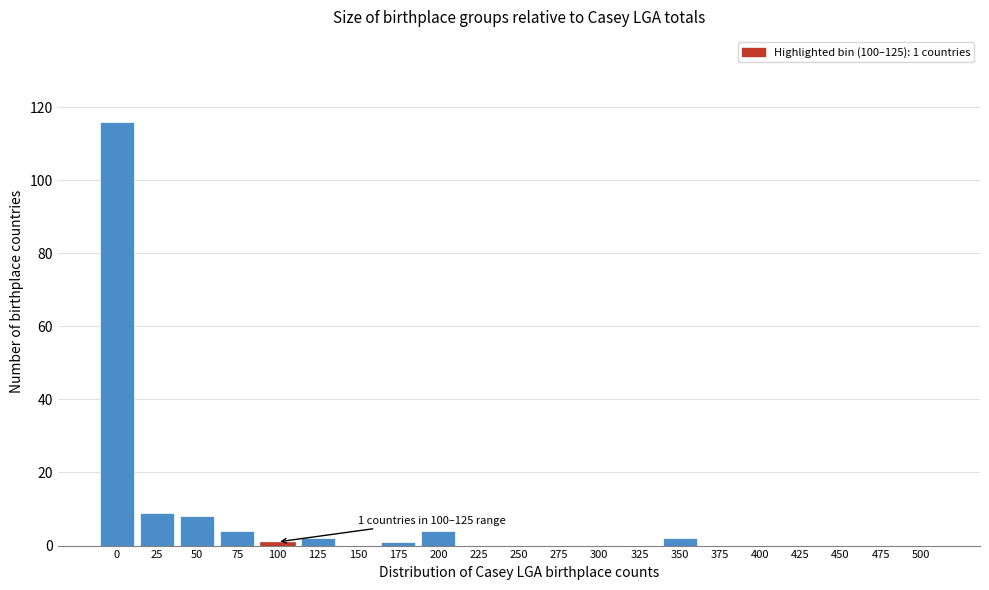

Reading right to left, list all the values displayed in this chart.

500=0	475=0	450=0	425=0	400=0	375=0	350=2	325=0	300=0	275=0	250=0	225=0	200=4	175=1	150=0	125=2	100=1	75=4	50=8	25=9	0=116